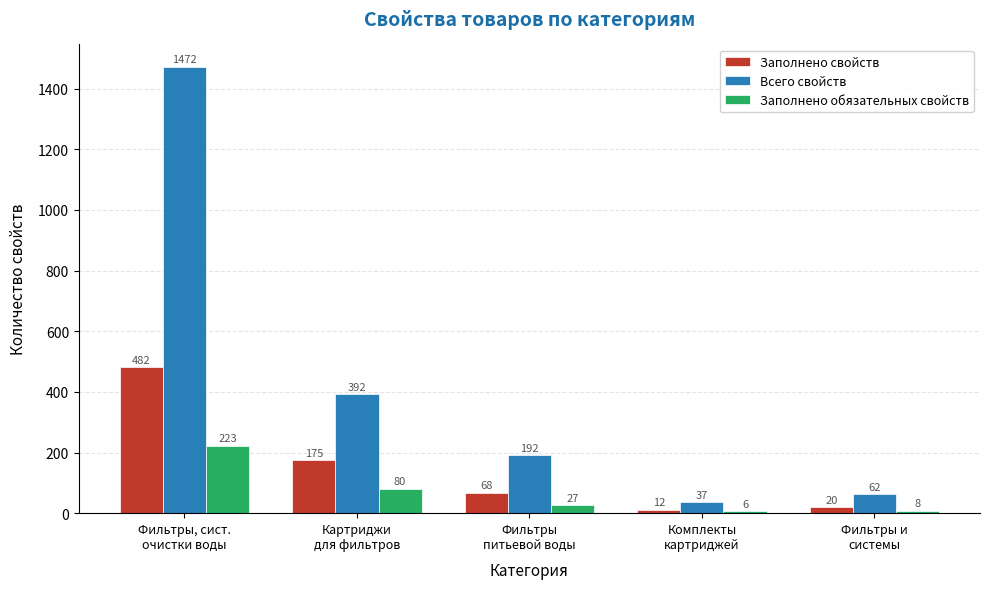

List the series in order of their overall mean, lowest first.

Заполнено обязательных свойств, Заполнено свойств, Всего свойств